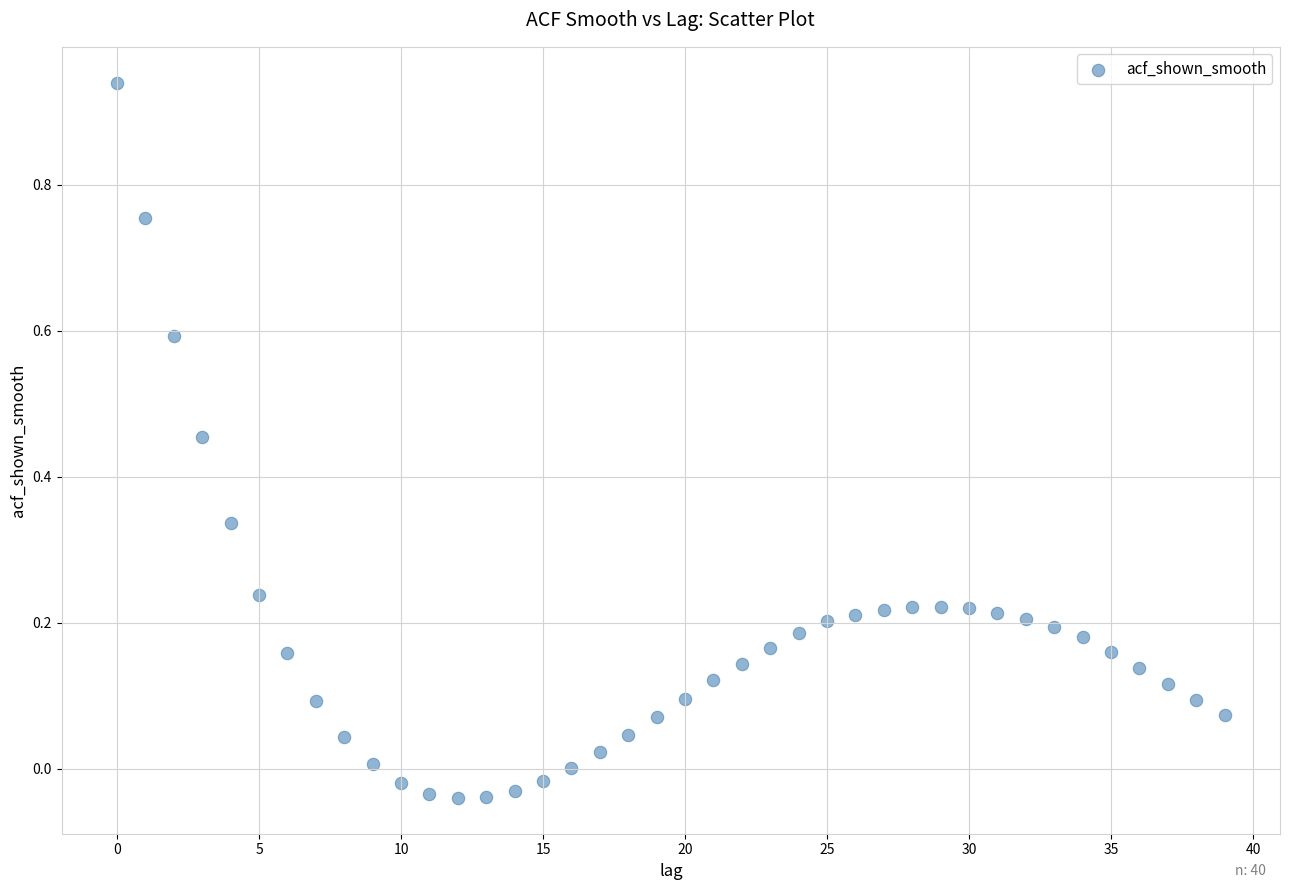

What is the range of Y values (max minus min)?

1.0